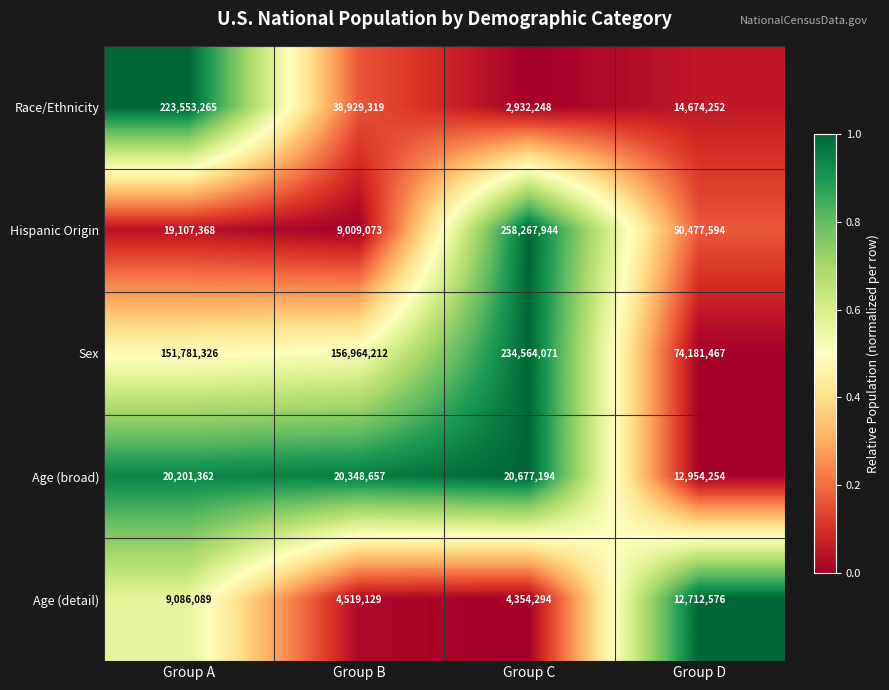

Reading right to left, what are all the values shown in this chart?

Race/Ethnicity: Group D=14674252	Group C=2932248	Group B=38929319	Group A=223553265
Hispanic Origin: Group D=50477594	Group C=258267944	Group B=9009073	Group A=19107368
Sex: Group D=74181467	Group C=234564071	Group B=156964212	Group A=151781326
Age (broad): Group D=12954254	Group C=20677194	Group B=20348657	Group A=20201362
Age (detail): Group D=12712576	Group C=4354294	Group B=4519129	Group A=9086089